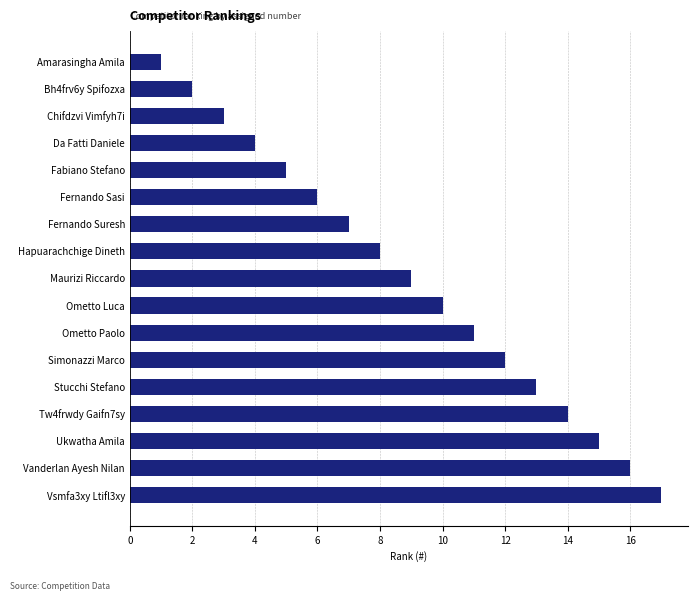

Which has a higher value, Ometto Luca or Ometto Paolo?

Ometto Paolo